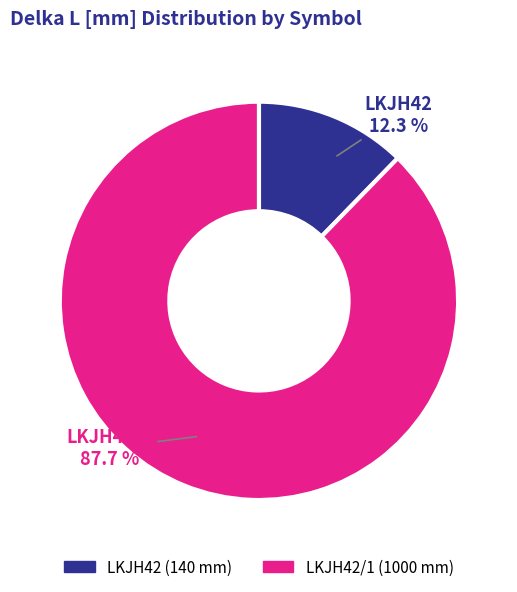

Does any single category account for the majority?

Yes